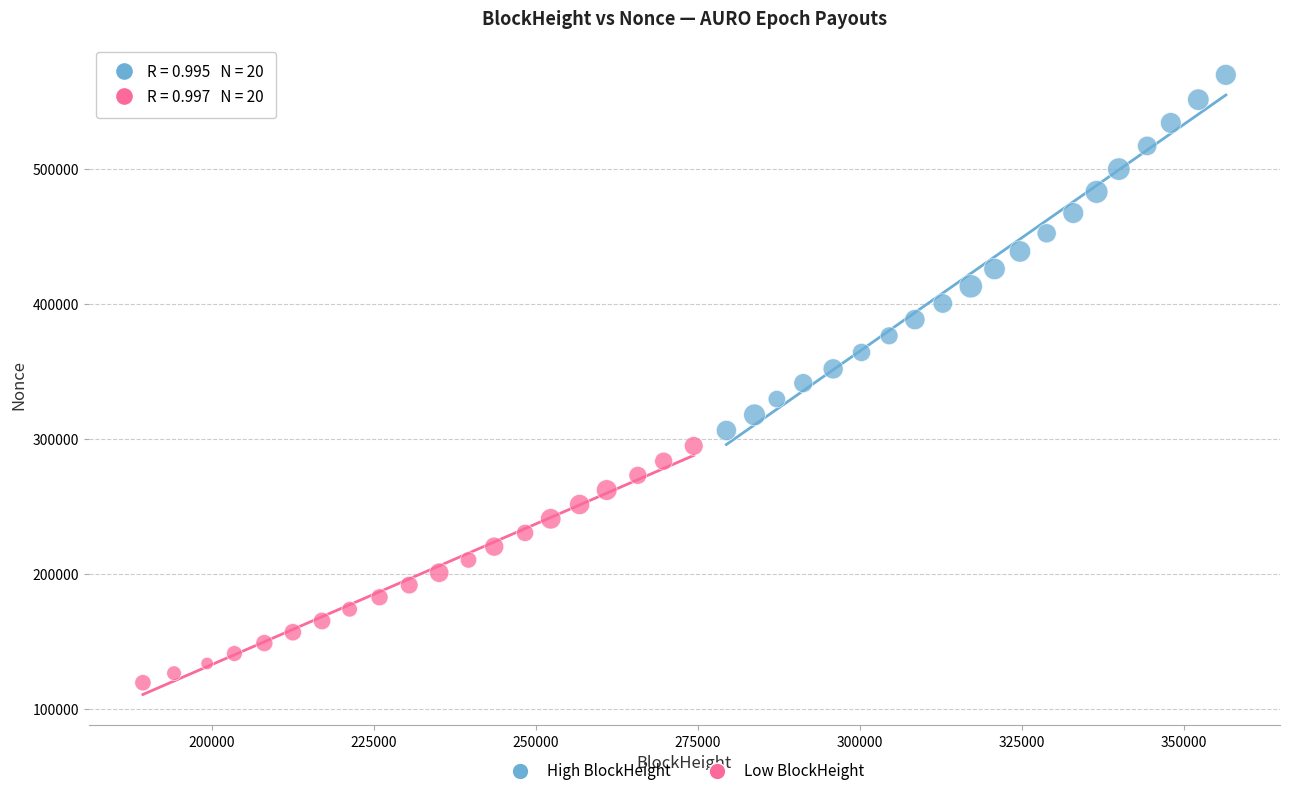

What are all the series names shown in the legend?

High BlockHeight, Low BlockHeight